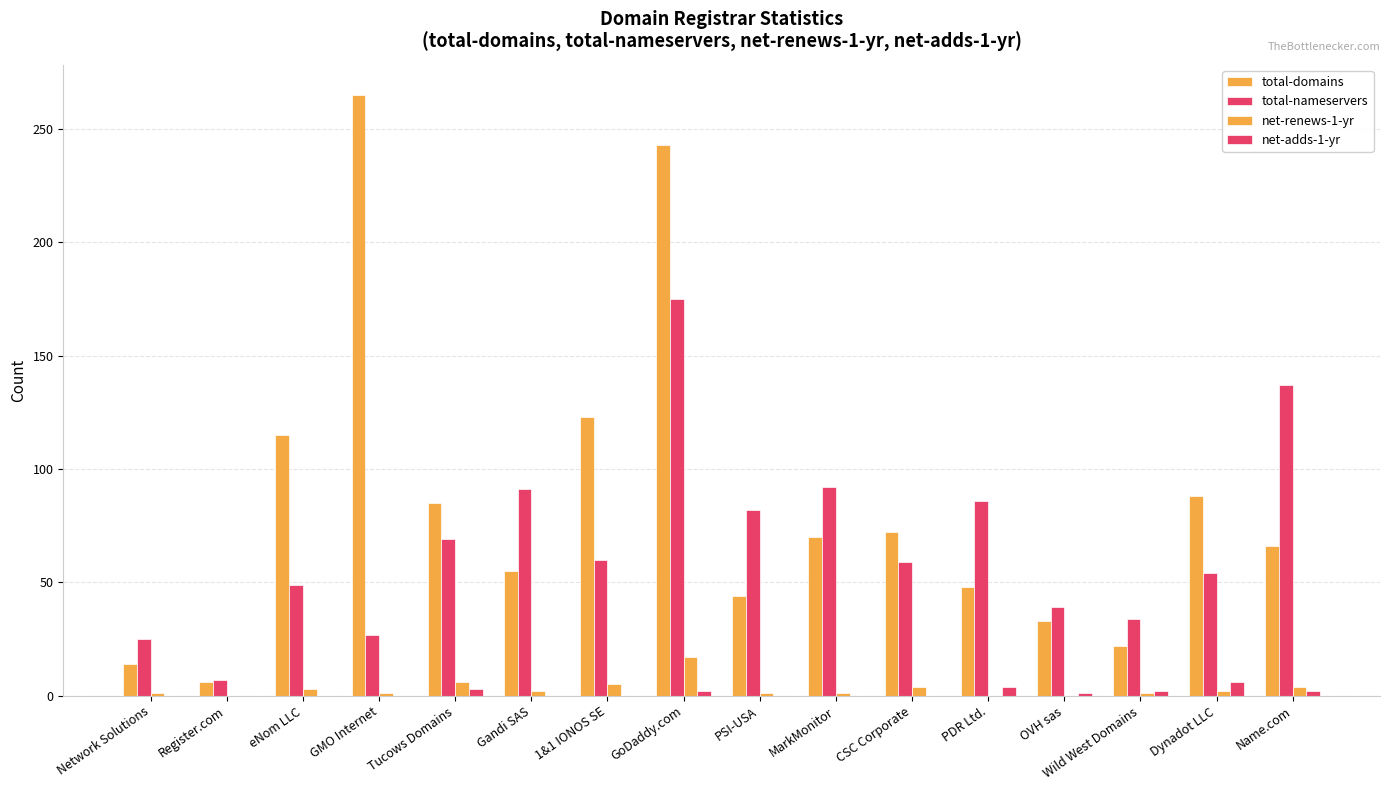

Between CSC Corporate and GoDaddy.com, which is larger?

GoDaddy.com